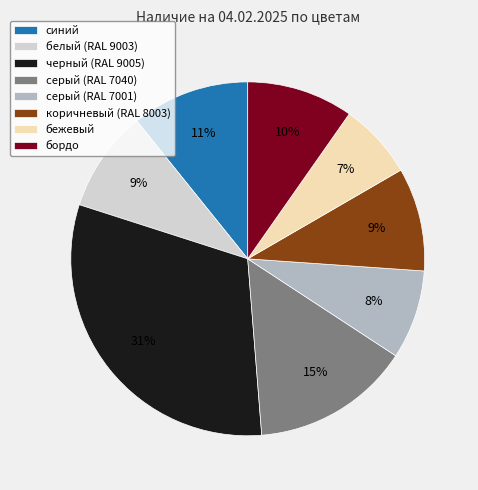

Approximately how many times larger is the value at бордо compared to серый (RAL 7001)?

1.2